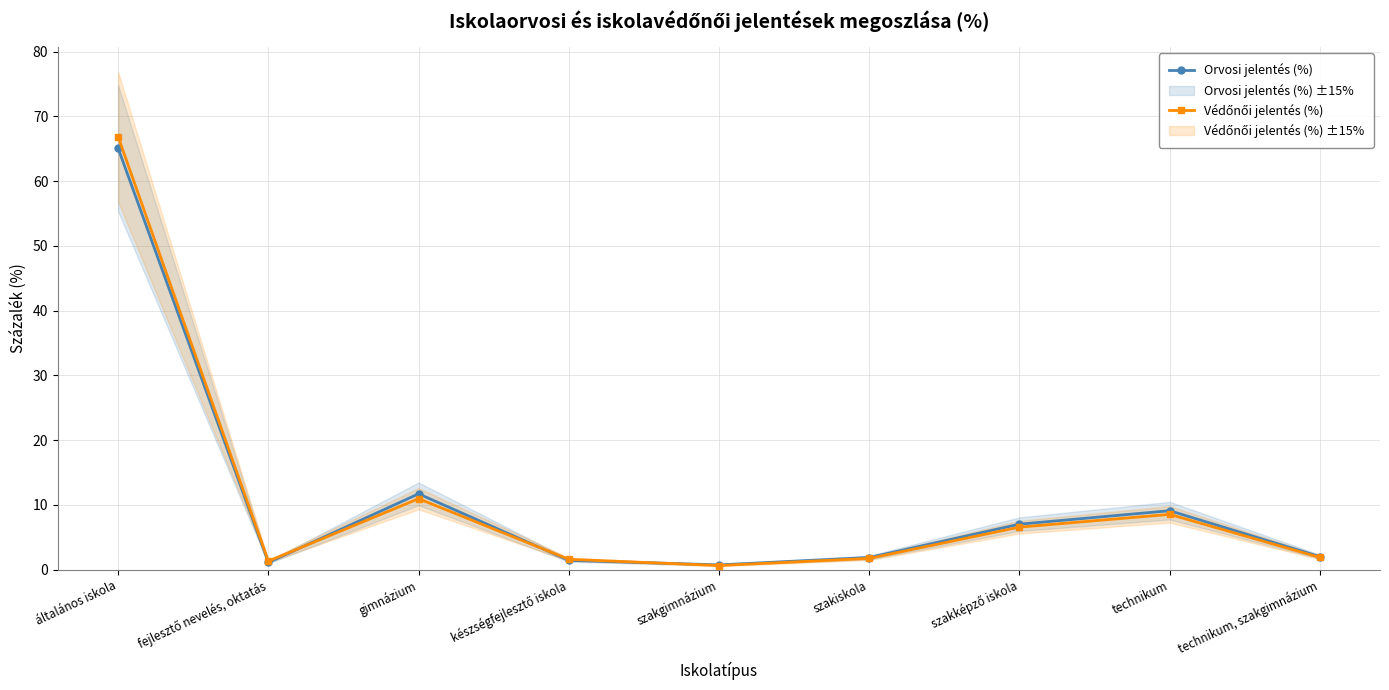

Does the chart have visible grid lines?

Yes